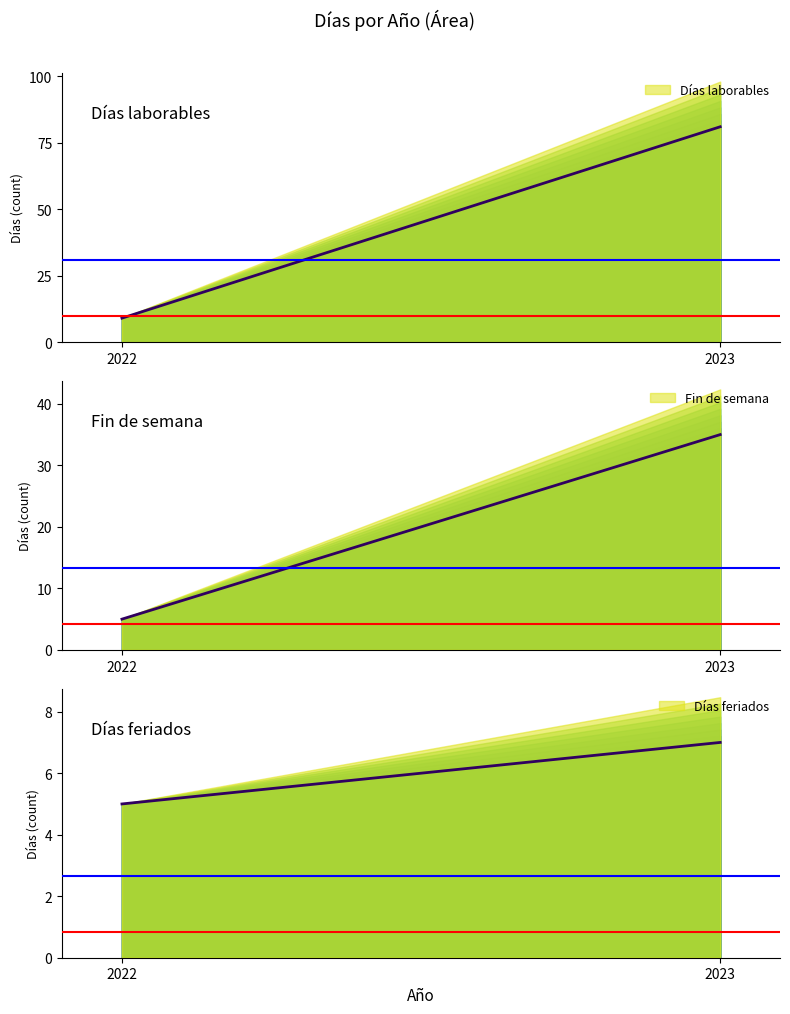

What is the total value across all series at 2023?

123